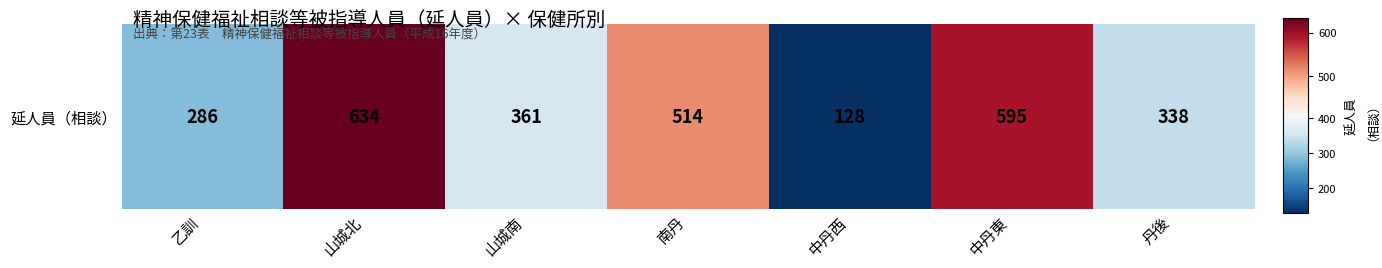

What is the approximate value at 乙訓, to the nearest 100?

300